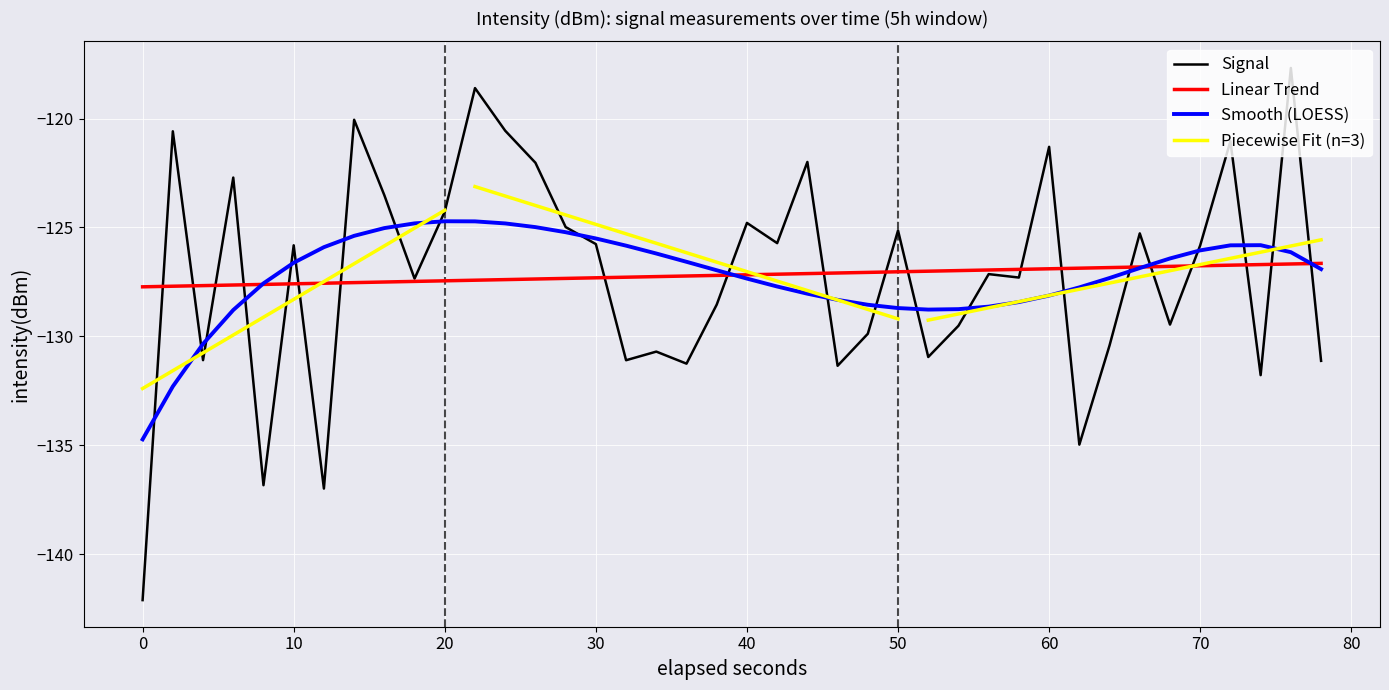

How many points are higher than both their immediate neighbors (excluding endpoints)?

14